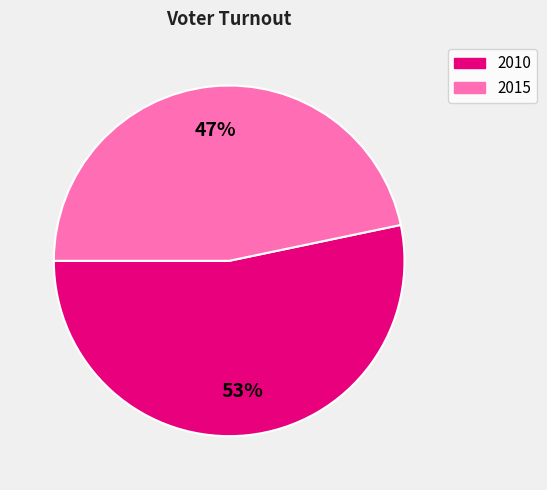

To the nearest percent, what percentage of the pie is 2015?

47%